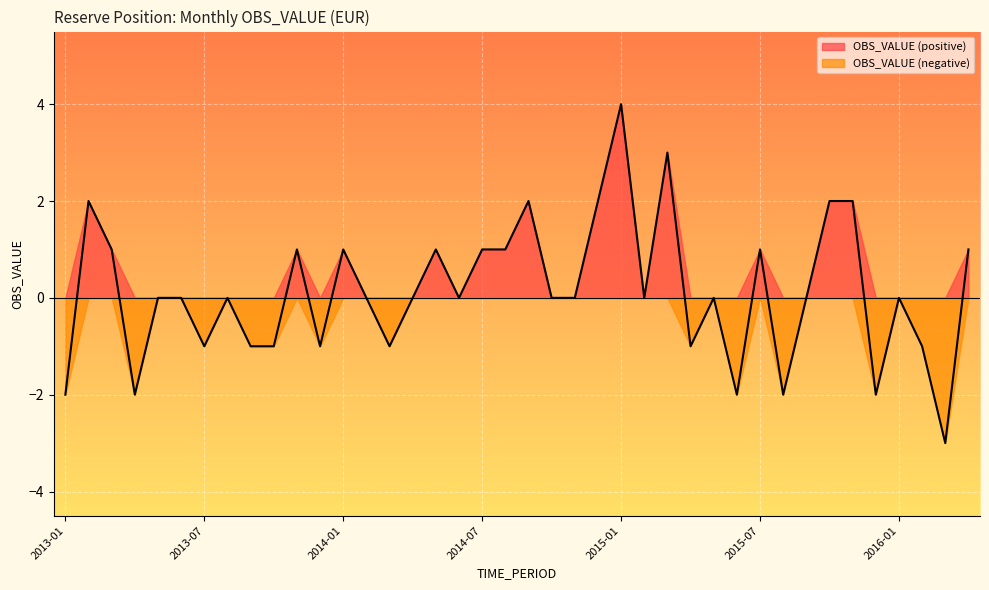

What is the change in value from 2015-04 to 2015-07?

+2